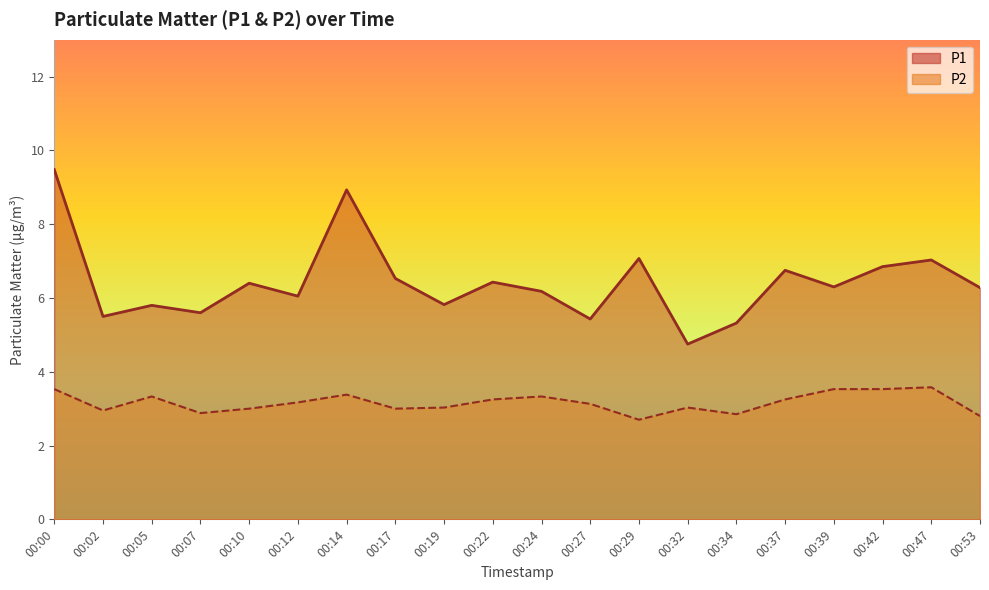

True or false: P2 has a value of 3.2 at 00:37.

True